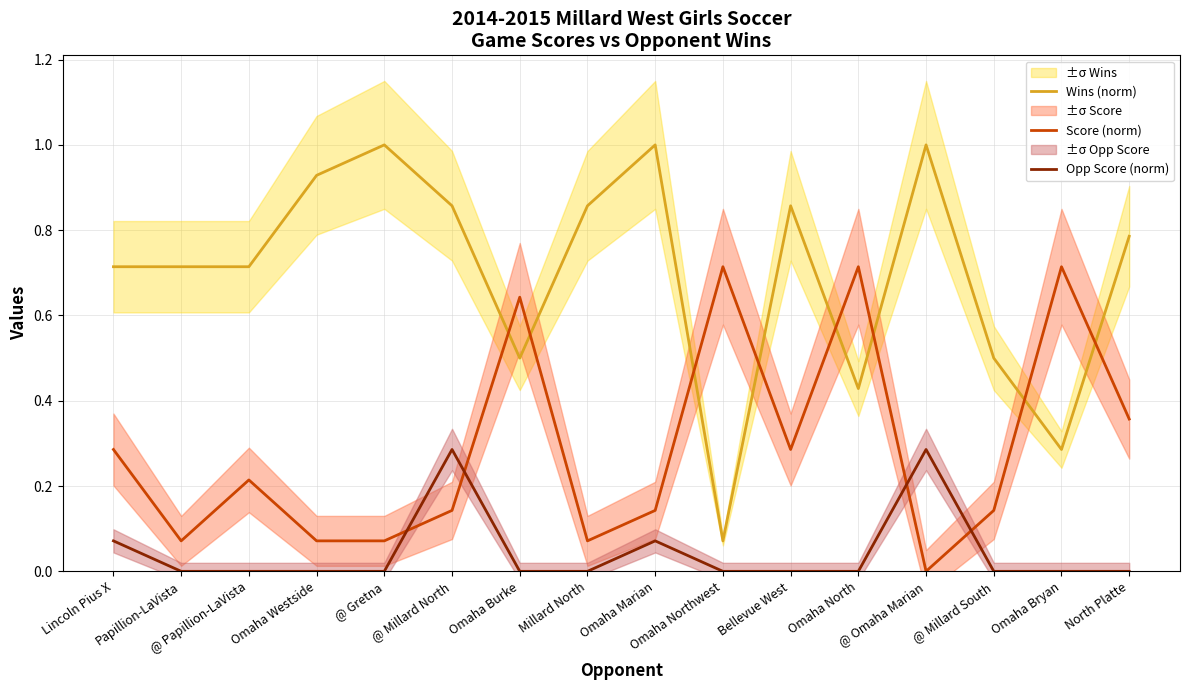

What is the lowest value of the Wins (norm) series?

0.1